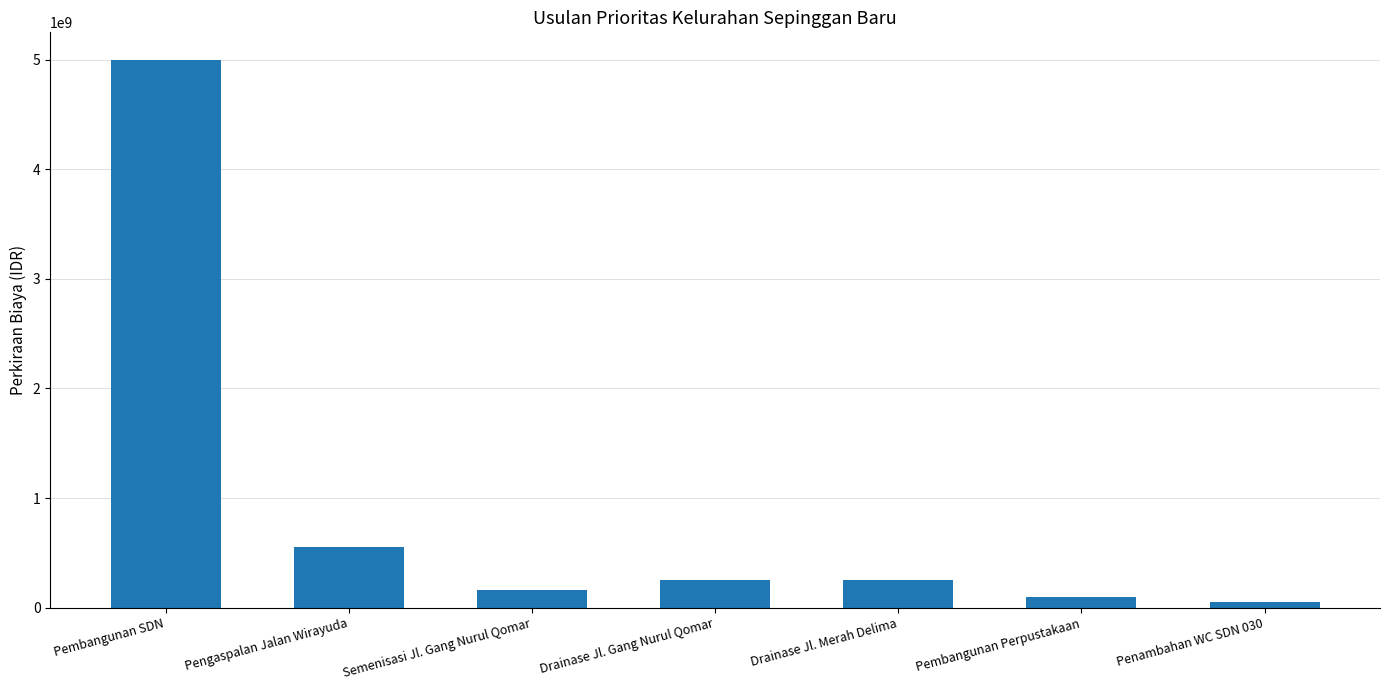

At which category does the chart reach its minimum across all series?

Penambahan WC SDN 030